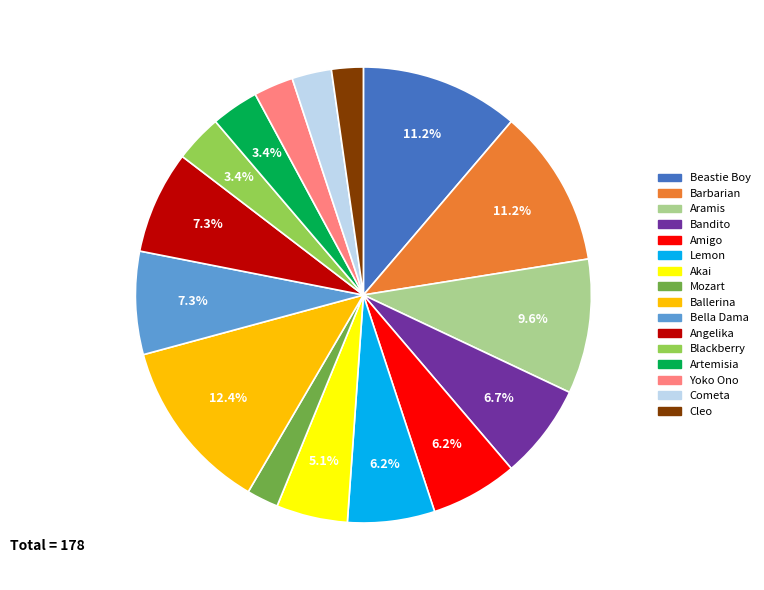

How many segments does this pie chart have?

16